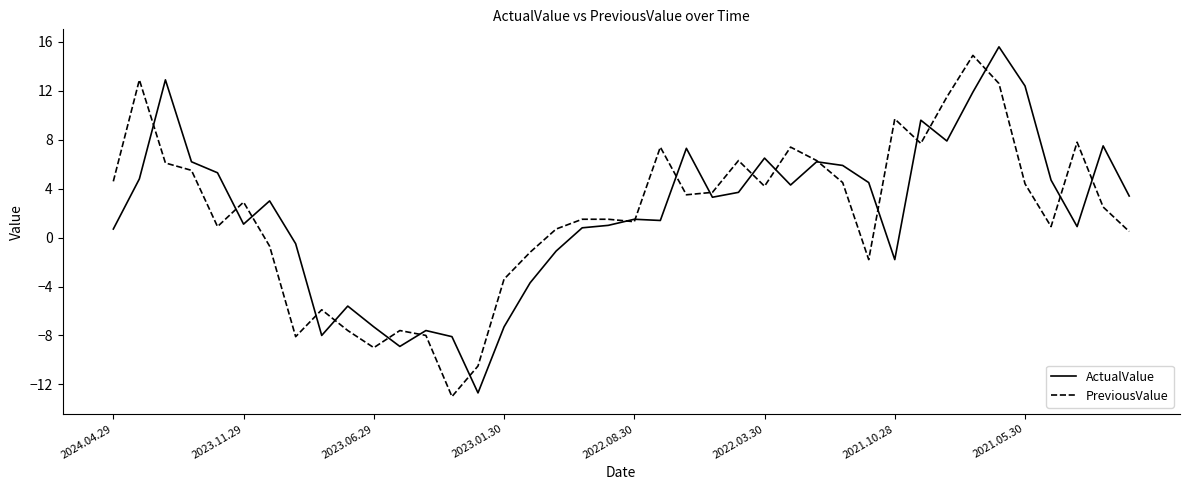

How many series are shown in this chart?

2